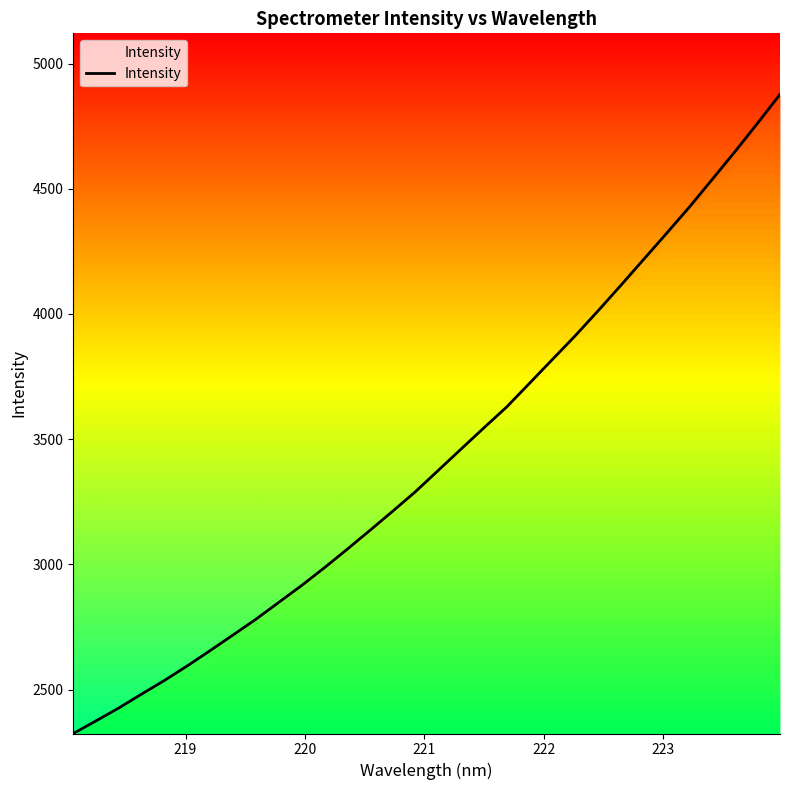

What is the difference between the second highest and minimum values?

2435.8